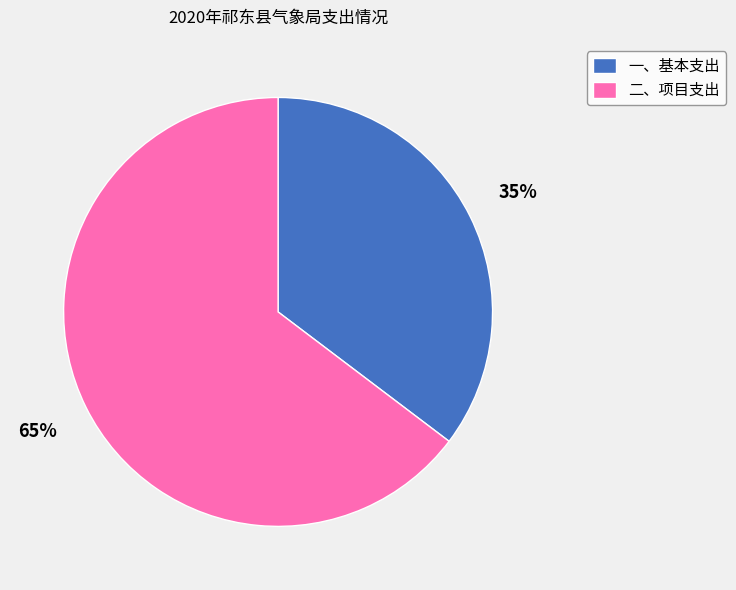

To the nearest percent, what is the average slice percentage?

50%